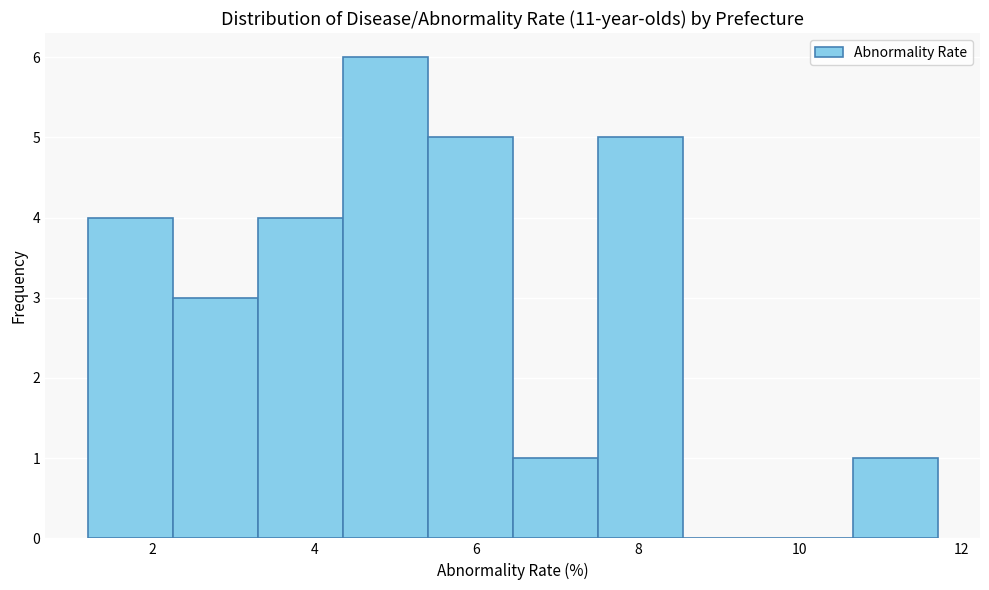

How tall is the bar that spans 4.35 to 5.40 on the x-axis? Neither the bar edges nor the heights are printed on the chart, so give them approximately, as read against the axes.

6